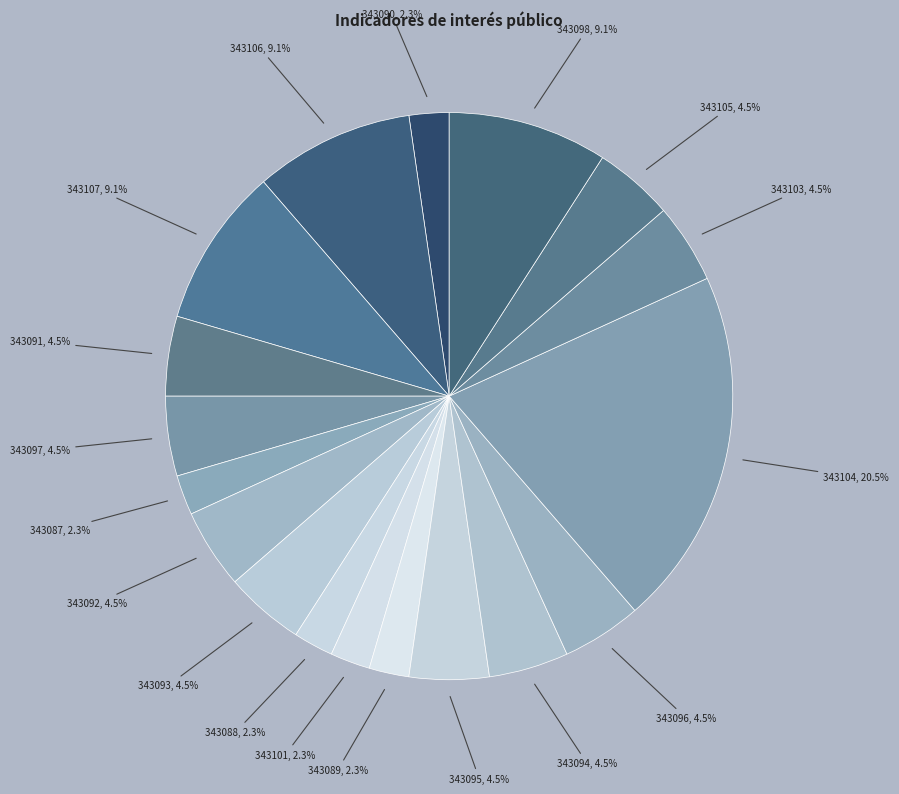

Which category has the biggest portion of the pie?

343104